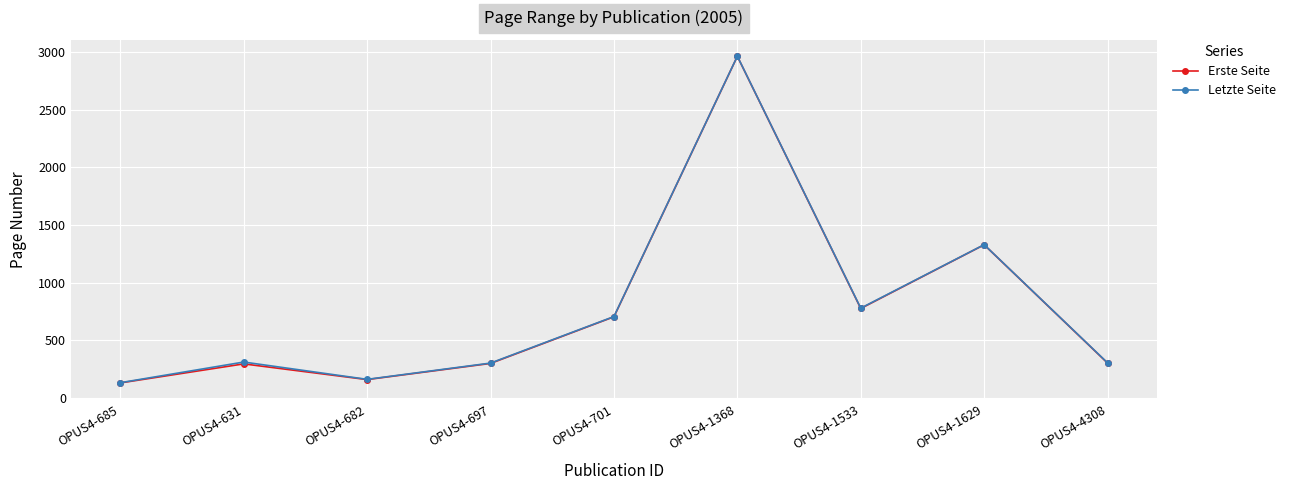

At which label is Letzte Seite closest to 1548?

OPUS4-1629